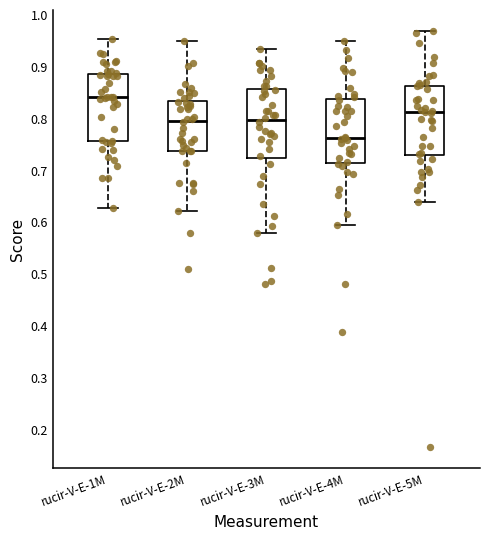

Which box's median line is the lowest?

rucir-V-E-4M